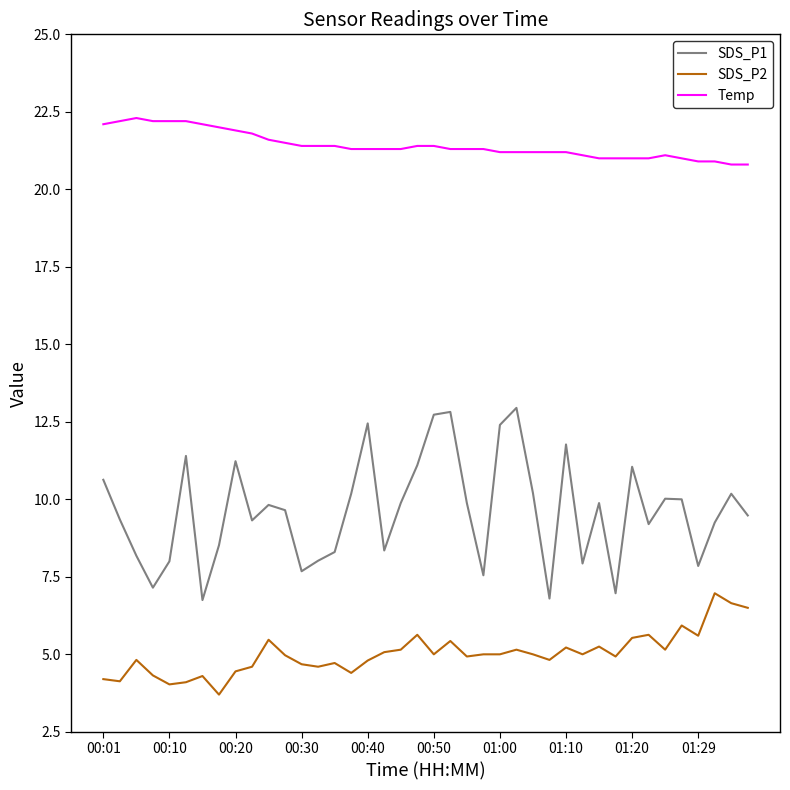

Rank the series by their average value, from lowest to highest.

SDS_P2, SDS_P1, Temp